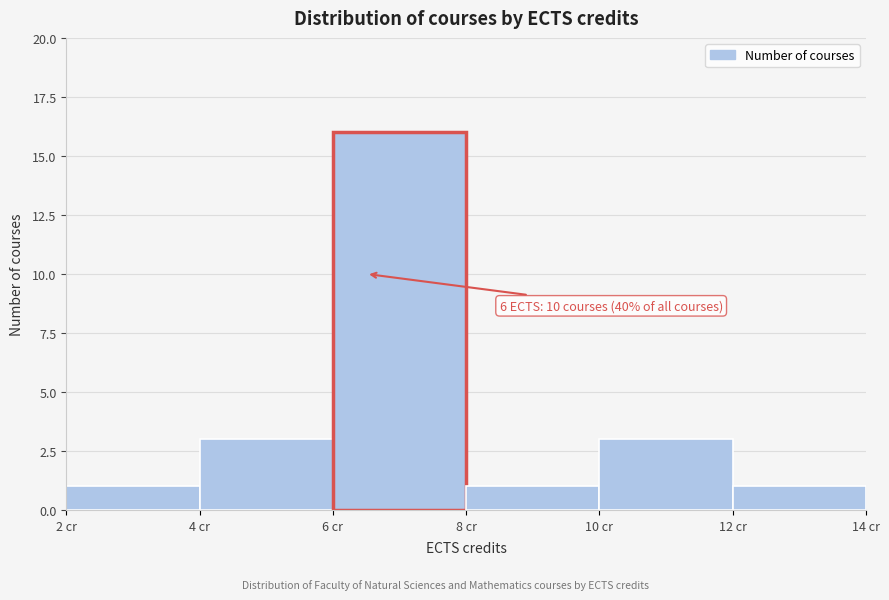

Over which range of the x-axis is the bar tallest?

6 to 8